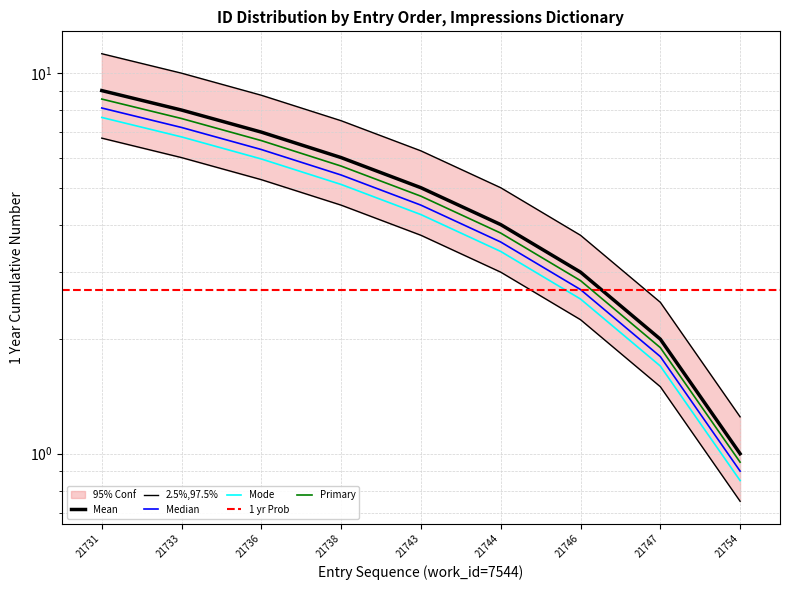

The Median series shows 6.2 at 21743. True or false?

True